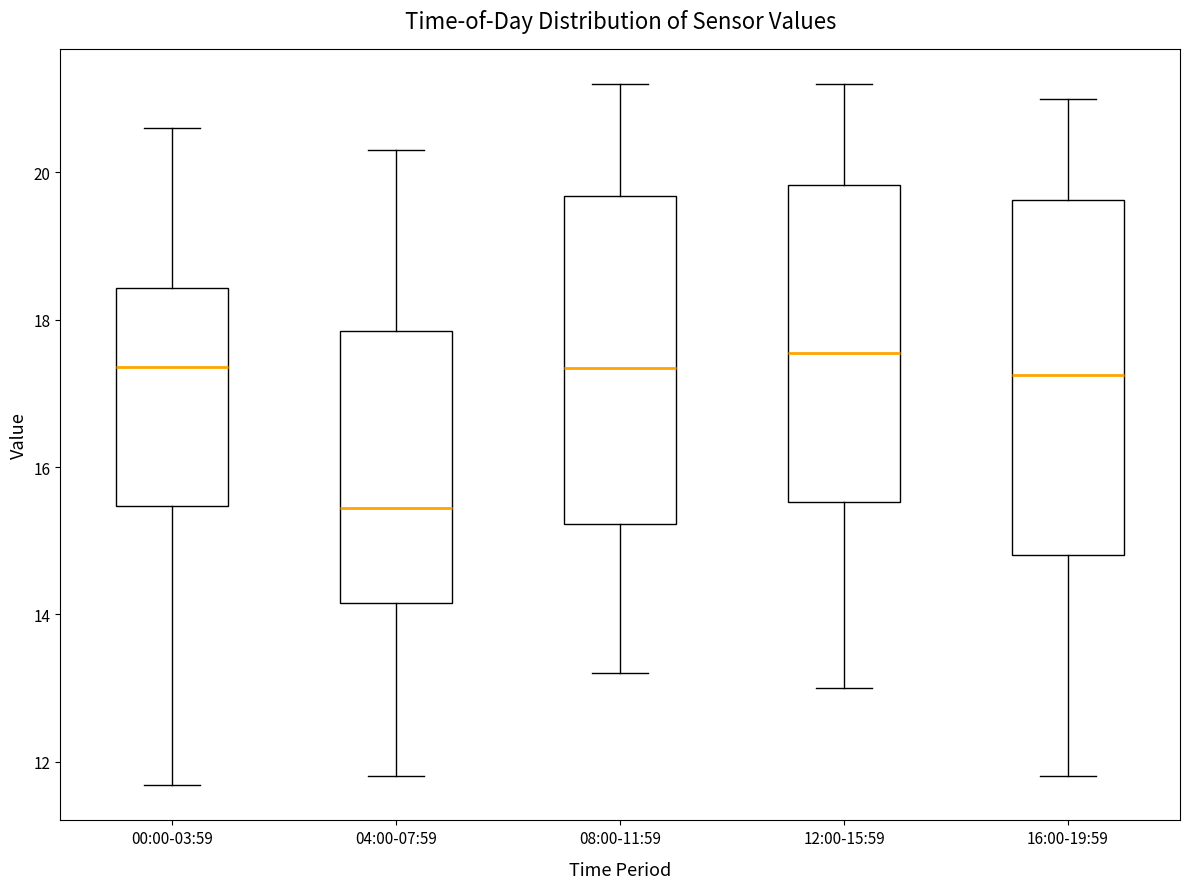

Where is the lower edge of the box for 12:00-15:59 on the y-axis? The values are not printed on the chart, so give them approximately, as read against the axis.

15.6